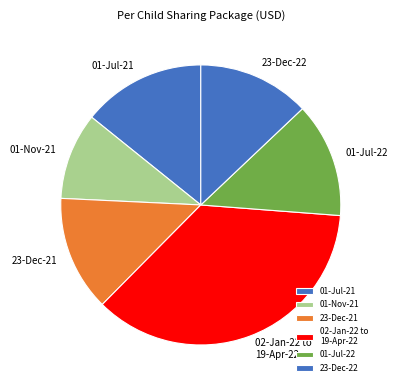

Does any single category account for the majority?

No